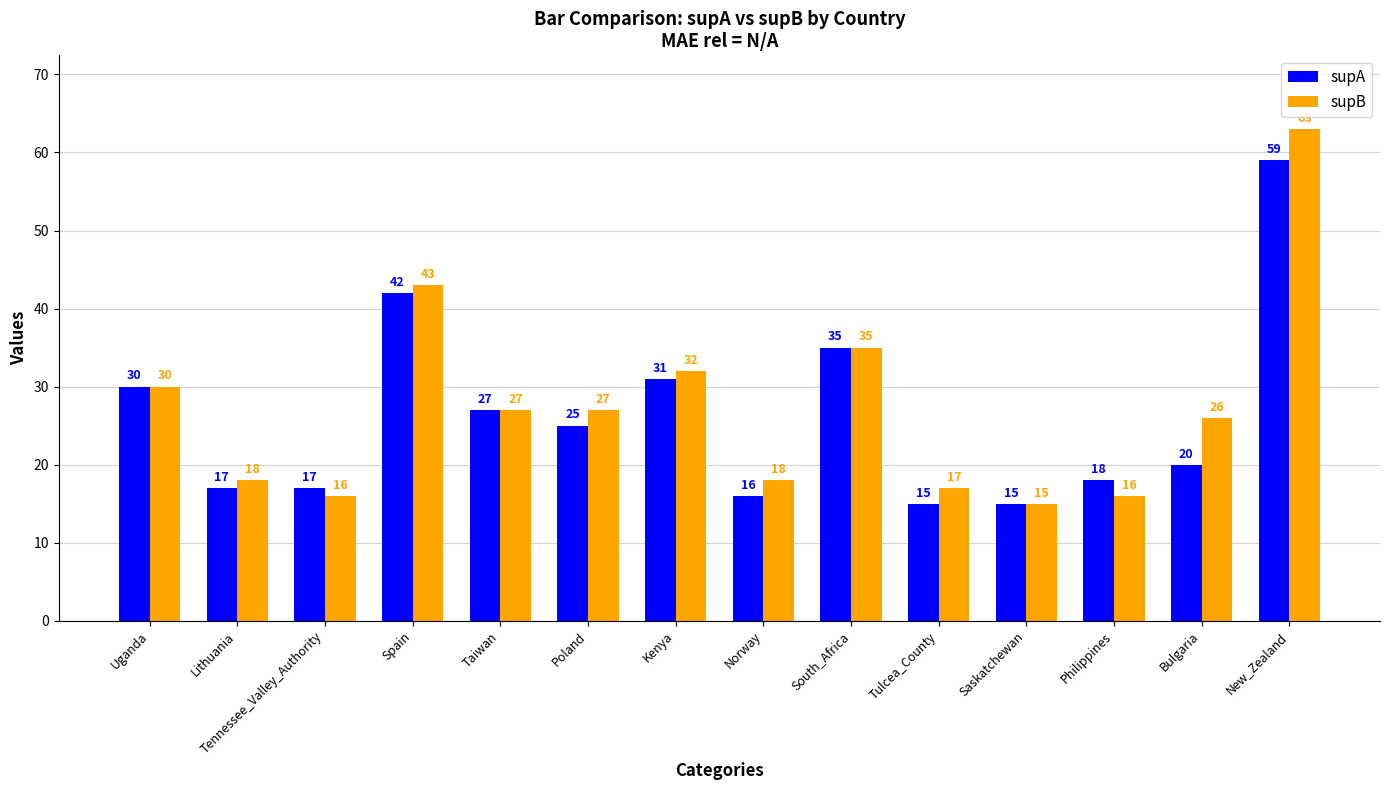

At which label does supA reach its peak?

New_Zealand